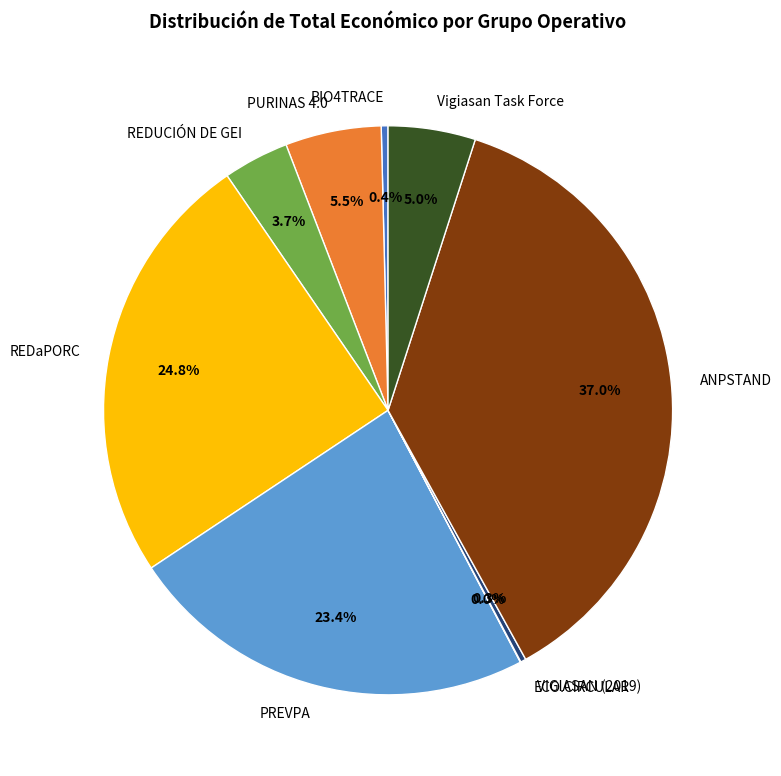

To the nearest percent, what is the average slice percentage?

11%